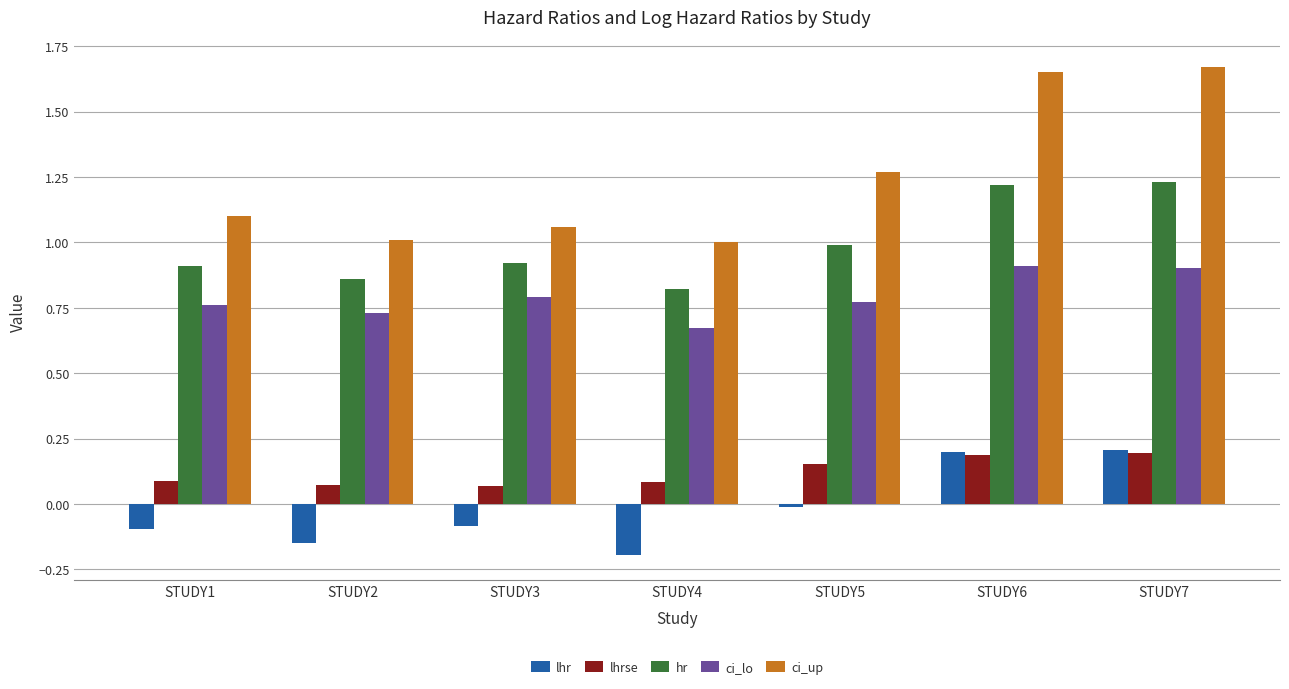

Does the chart contain stacked bars?

No